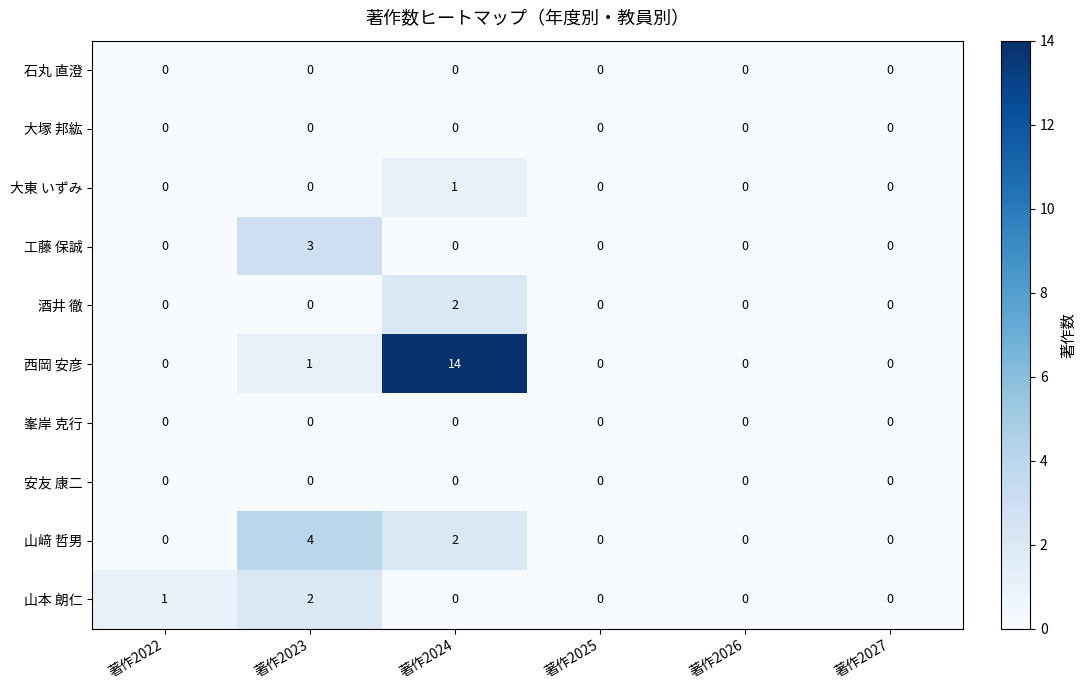

Which series changed the most between 著作2023 and 著作2027?

山﨑 哲男